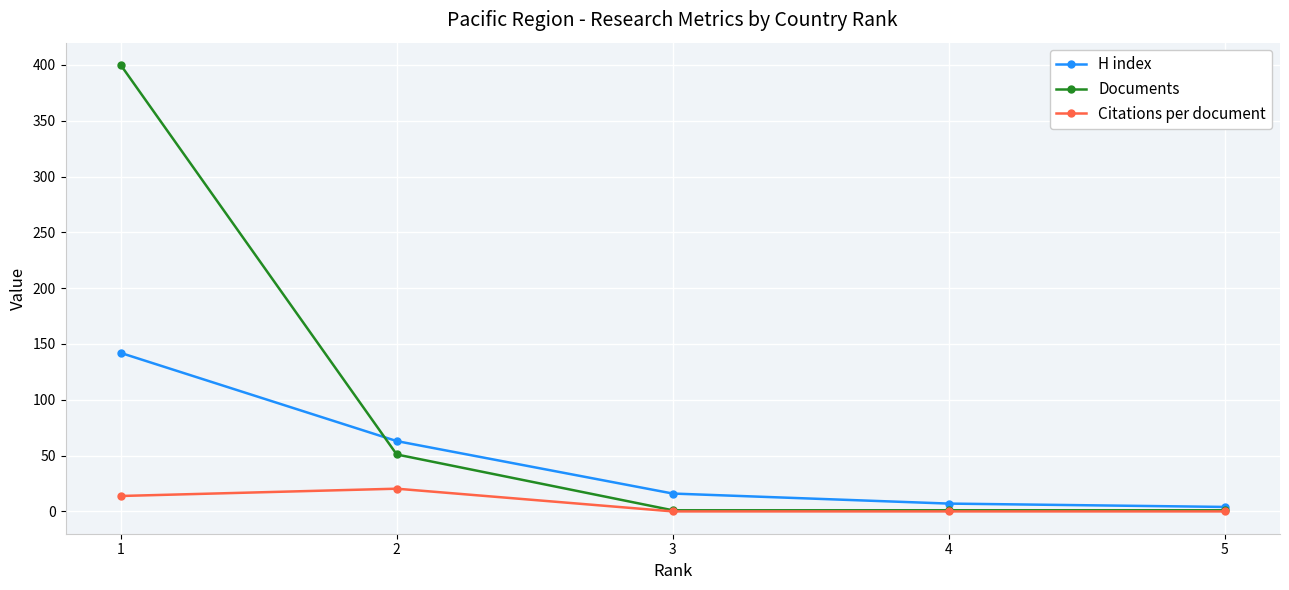

What is the highest value of the H index series?

142.0